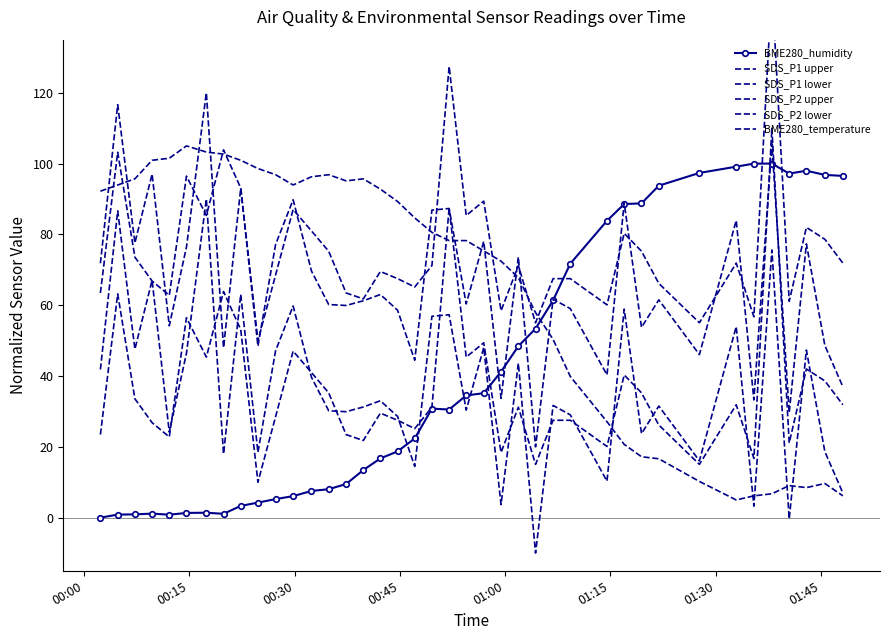

How many values in the SDS_P2 upper series are below 71?

19